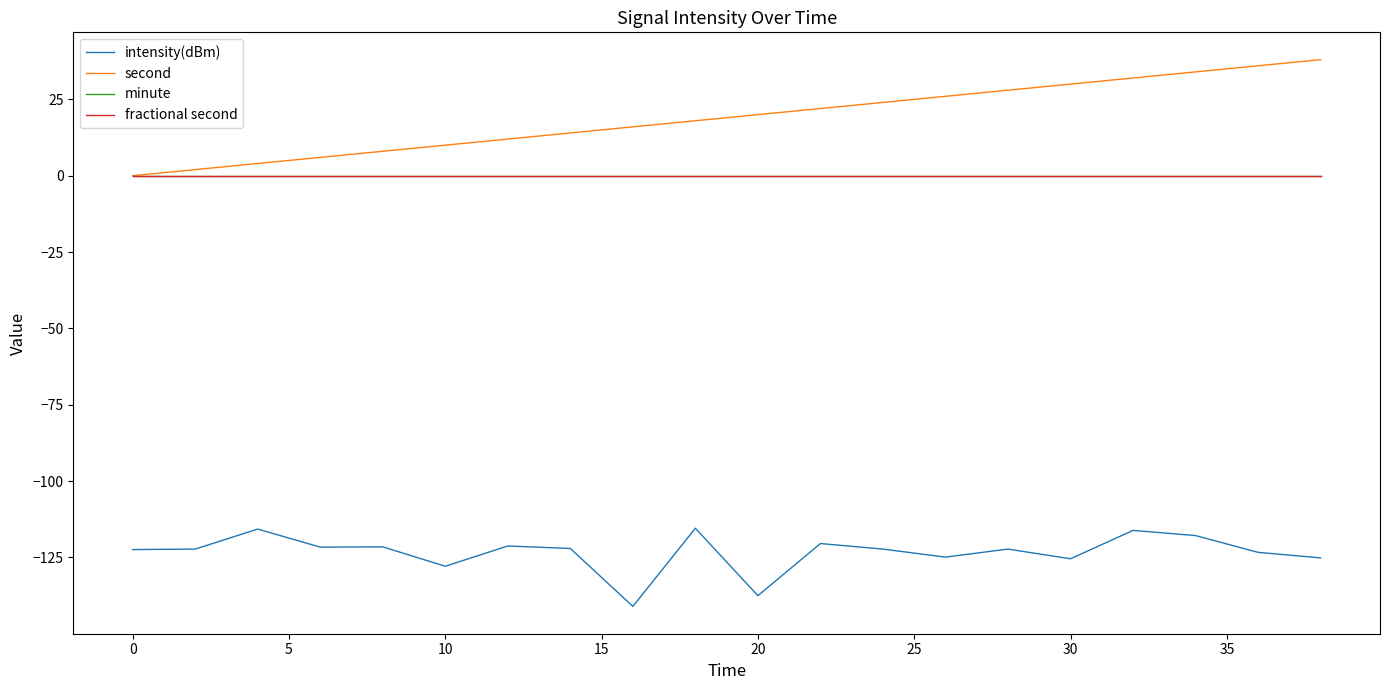

Reading left to right, transcribe all the data shown in this chart.

intensity(dBm): -122.4	-122.3	-115.7	-121.6	-121.5	-127.9	-121.2	-122.1	-141.0	-115.4	-137.5	-120.4	-122.3	-124.9	-122.3	-125.4	-116.1	-117.8	-123.3	-125.2
second: 0.0	2.0	4.0	6.0	8.0	10.0	12.0	14.0	16.0	18.0	20.0	22.0	24.0	26.0	28.0	30.0	32.0	34.0	36.0	38.0
minute: 0.0	0.0	0.0	0.0	0.0	0.0	0.0	0.0	0.0	0.0	0.0	0.0	0.0	0.0	0.0	0.0	0.0	0.0	0.0	0.0
fractional second: 0.0	0.0	0.0	0.0	0.0	0.0	0.0	0.0	0.0	0.0	0.0	0.0	0.0	0.0	0.0	0.0	0.0	0.0	0.0	0.0